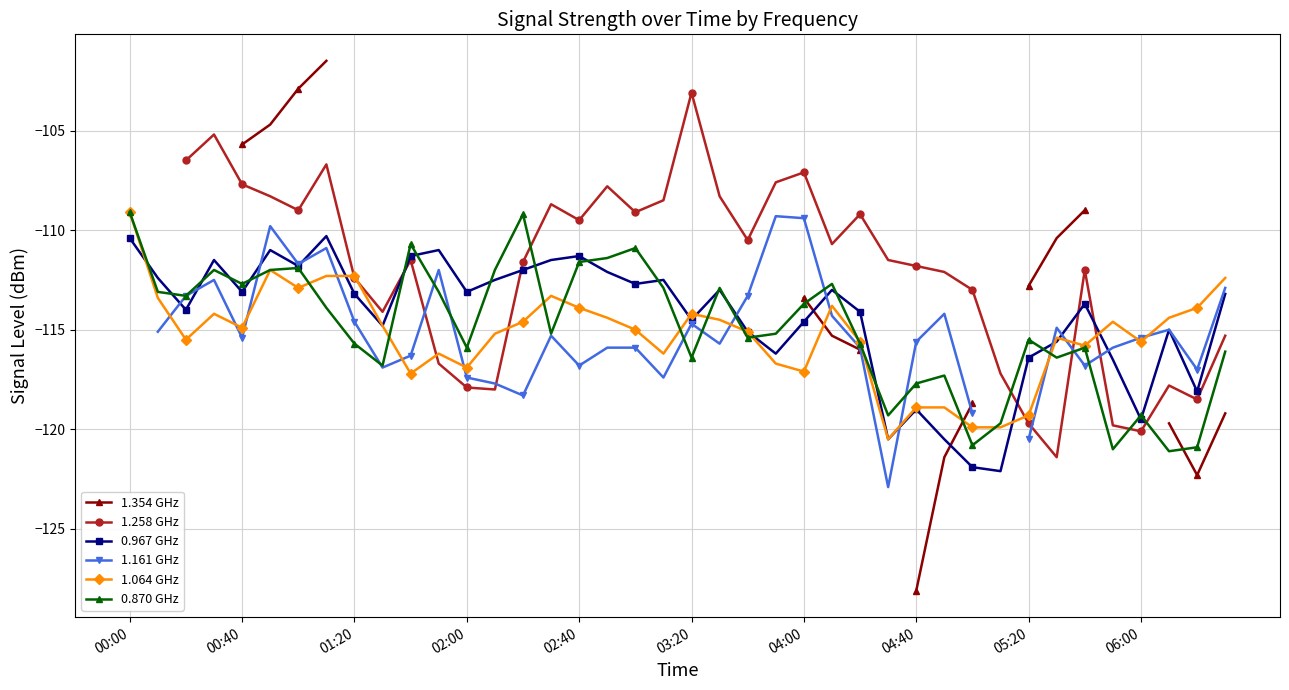

What value does the 1.354 GHz series have at 11?

-104.4